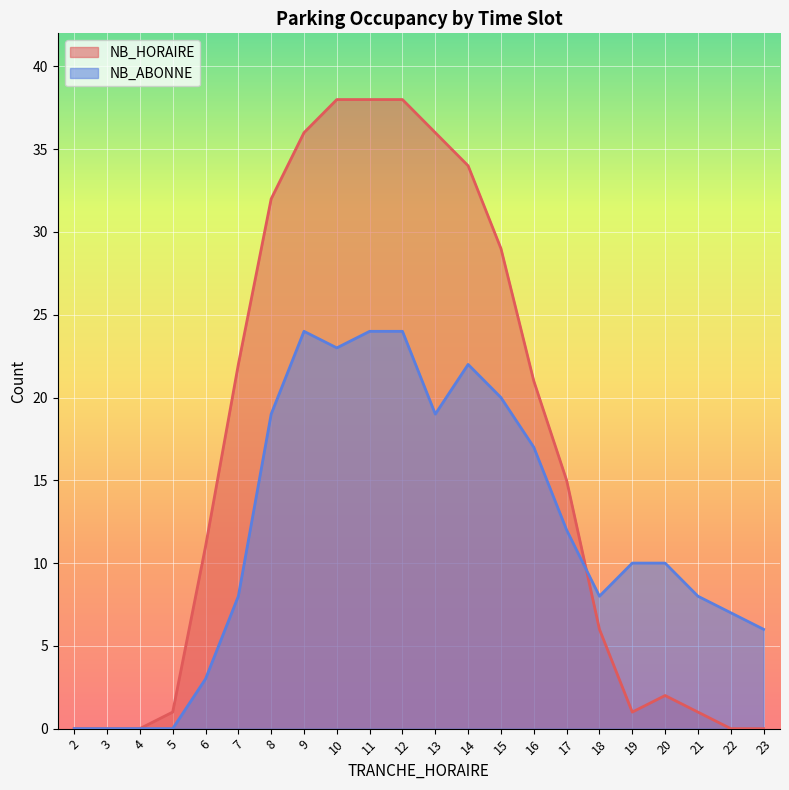

After their last crossing, which series has the higher values: NB_HORAIRE or NB_ABONNE?

NB_ABONNE